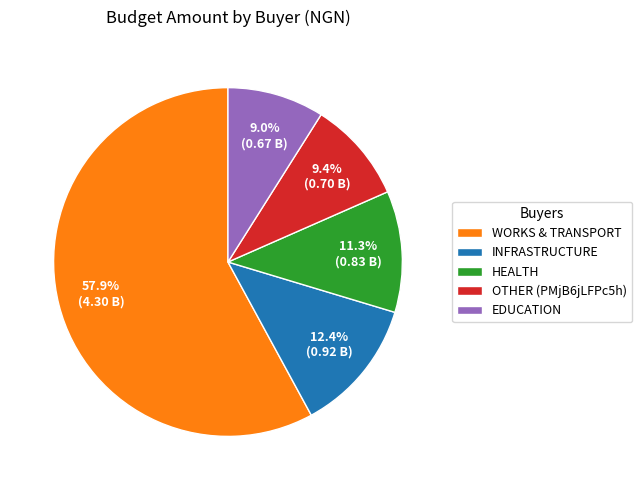

How many segments does this pie chart have?

5